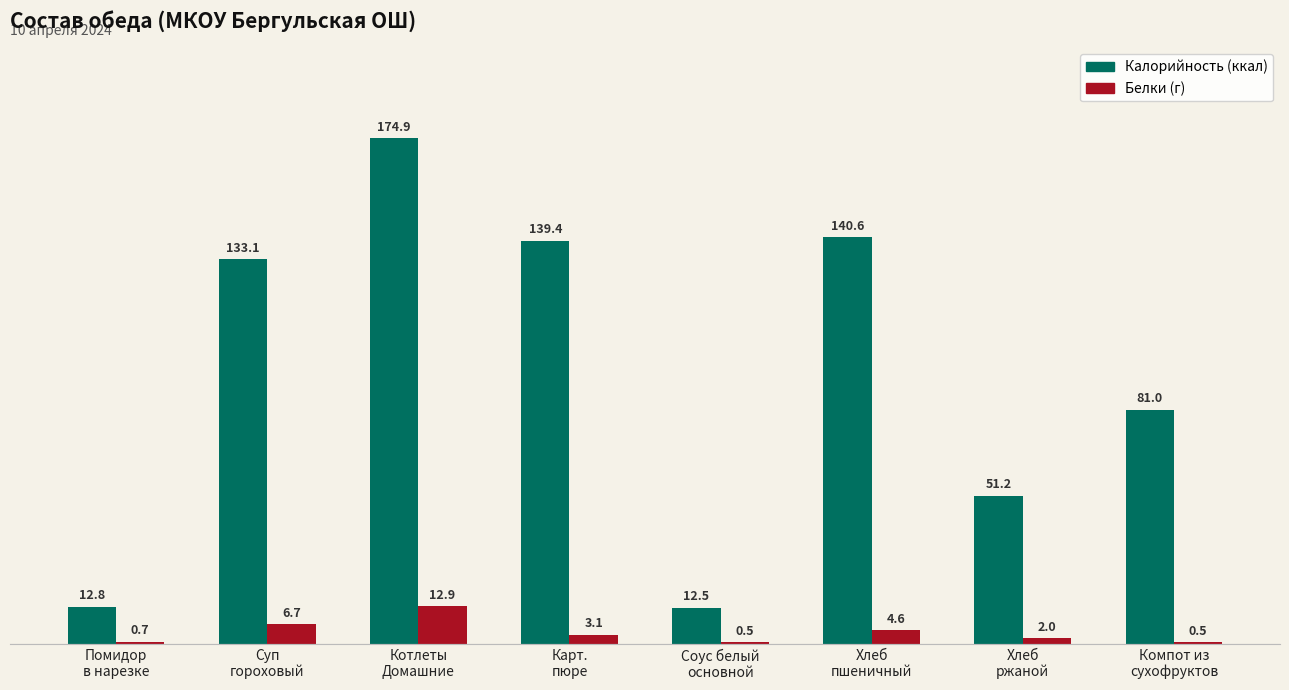

How many categories are shown in the chart?

8